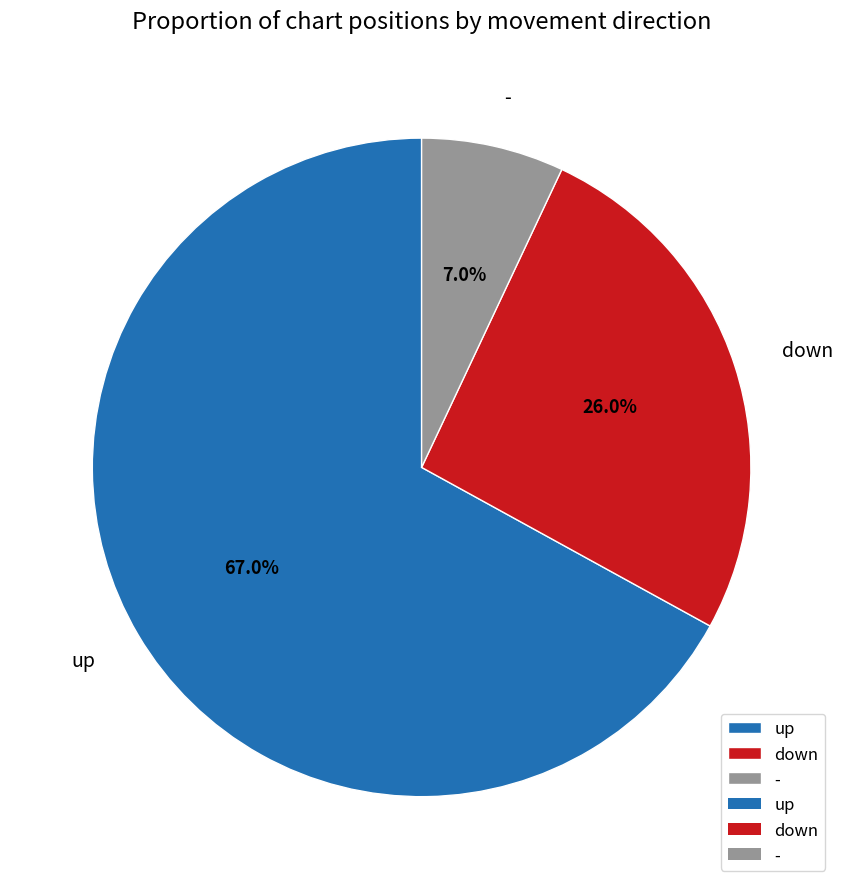

Does up account for over 50% of the chart?

Yes